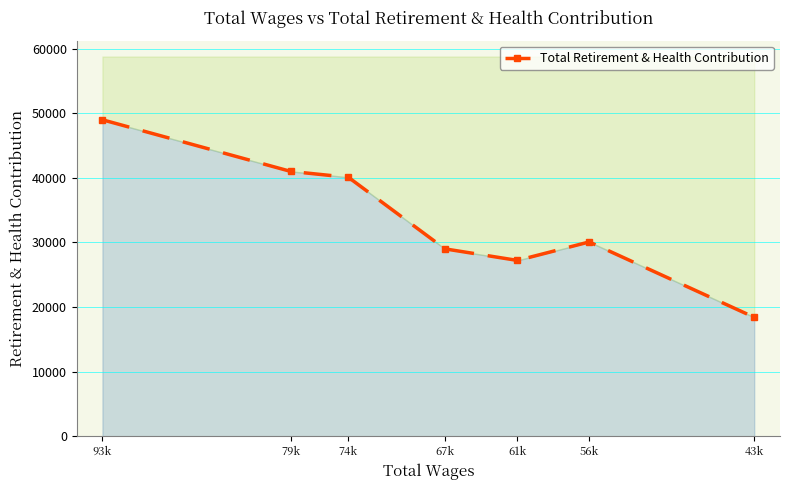

Between 56k and 74k, which is larger?

74k